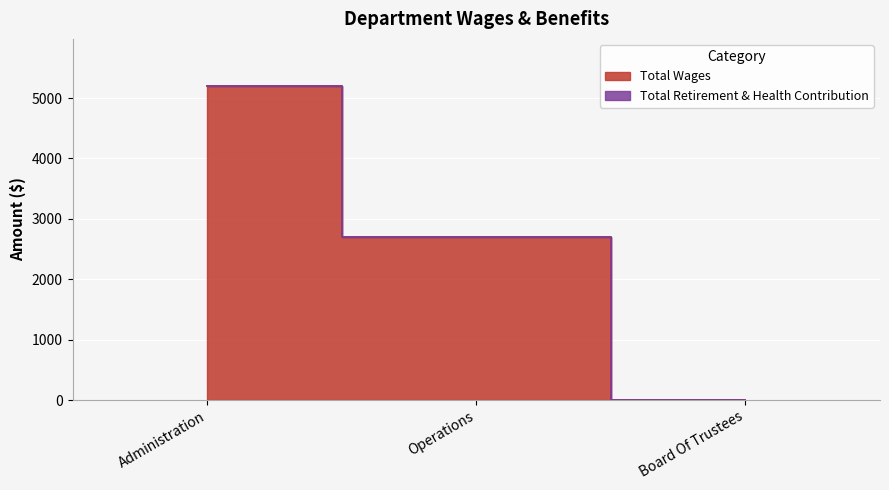

What position from the left is Board Of Trustees?

3